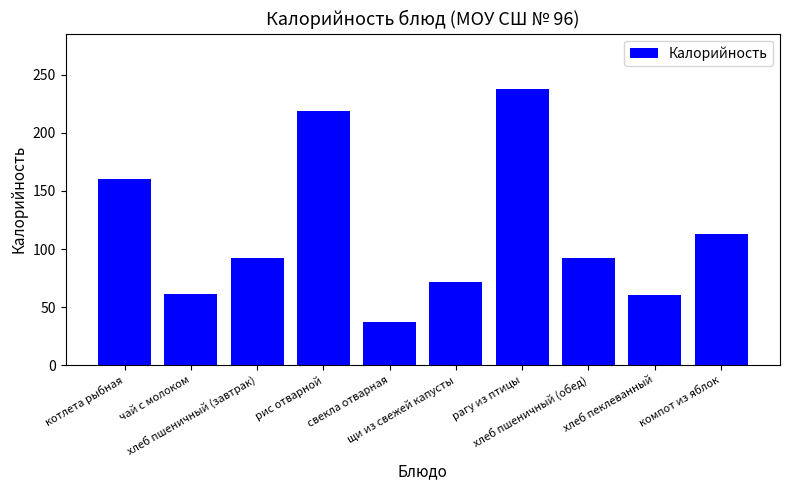

The chart shows a value of 100 at чай с молоком. True or false?

False